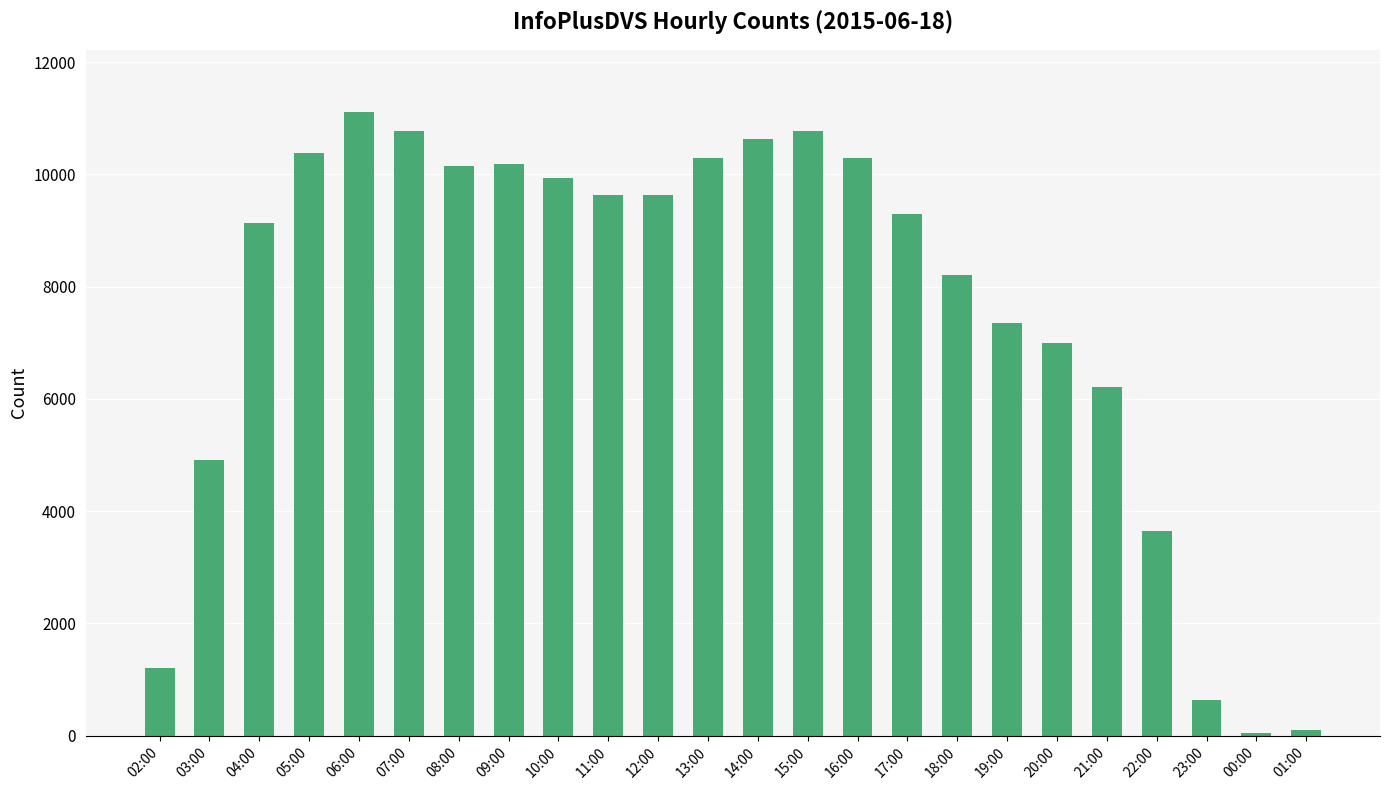

What is the ratio of the value at 22:00 to the value at 11:00?

0.4